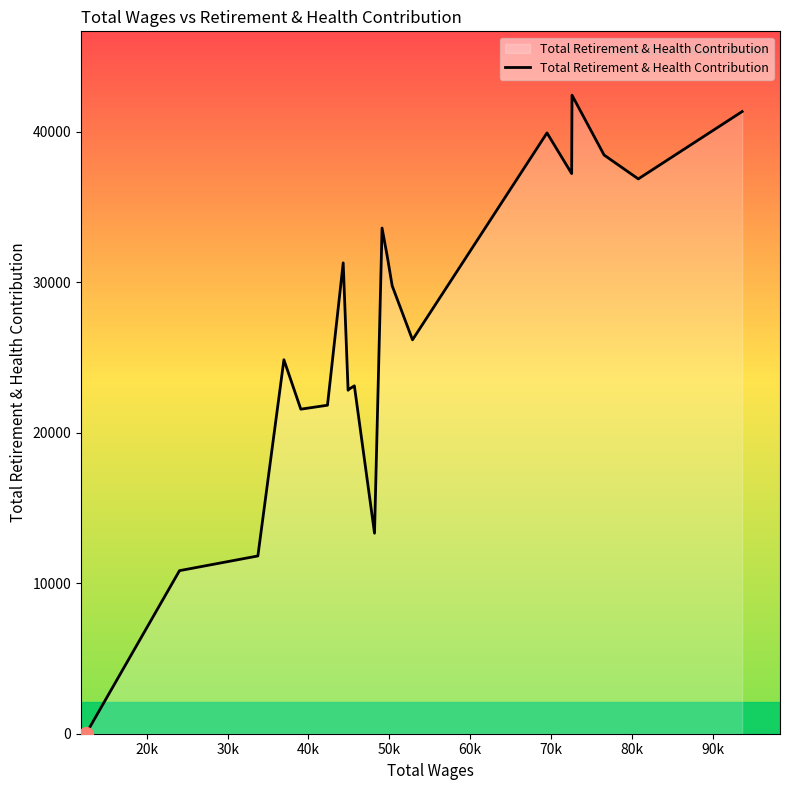

How many interior local peaks (higher than both neighbors) does the data have?

6